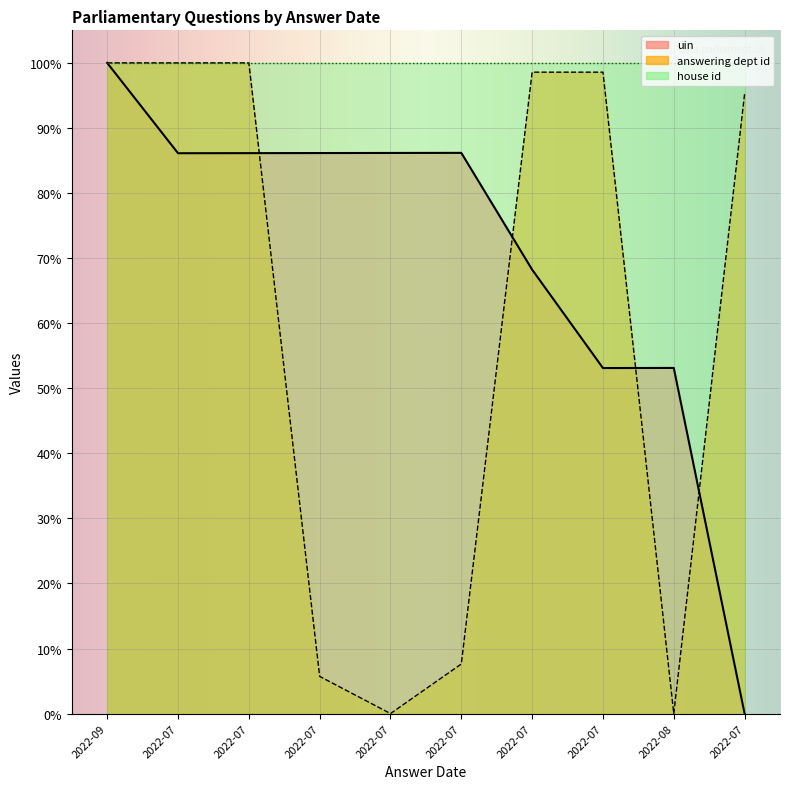

What is the value of the answering dept id point at the 3rd from the left?

100.0